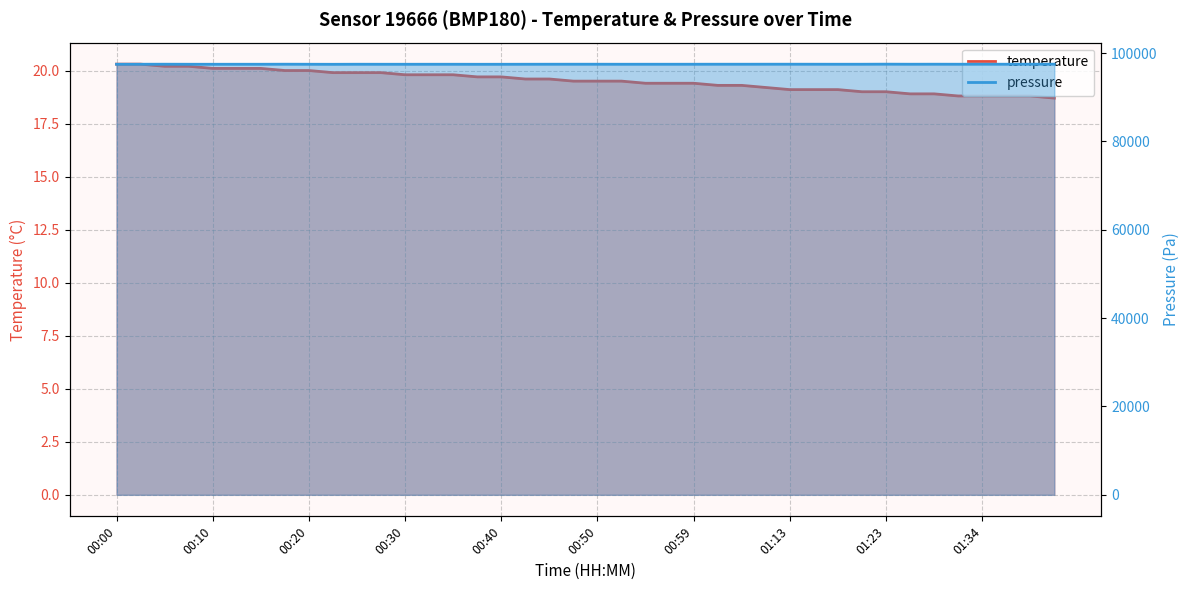

Which series has the widest spread of values?

pressure